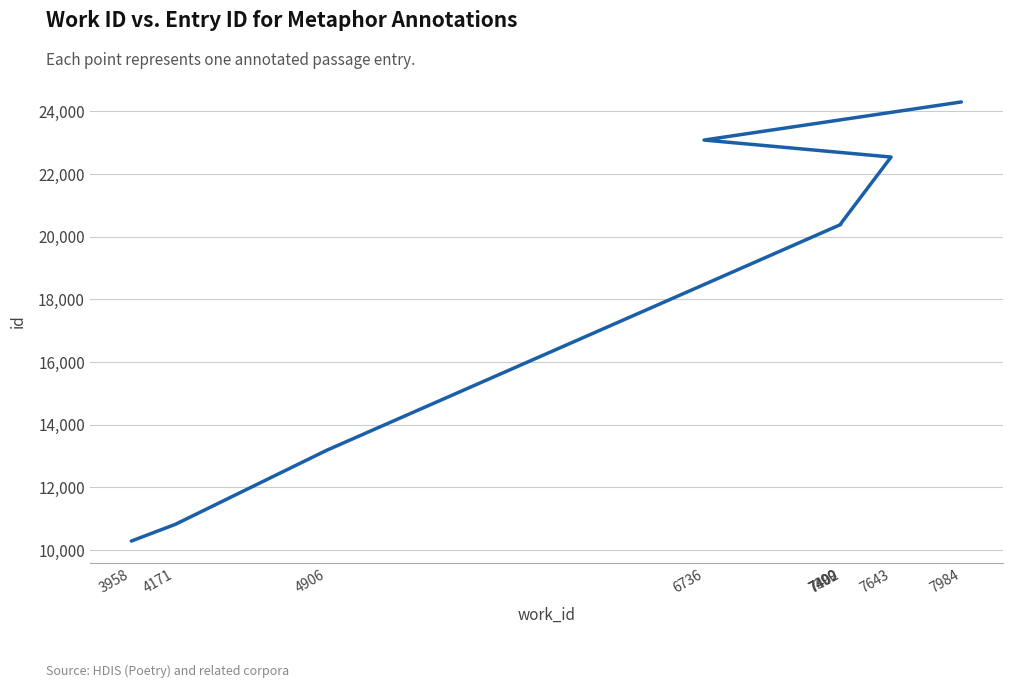

Which label corresponds to the largest value in the chart?

7984